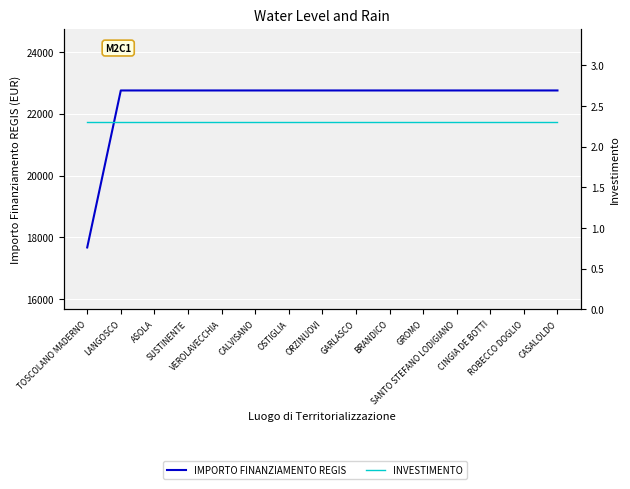

What are all the series names shown in the legend?

IMPORTO FINANZIAMENTO REGIS, INVESTIMENTO